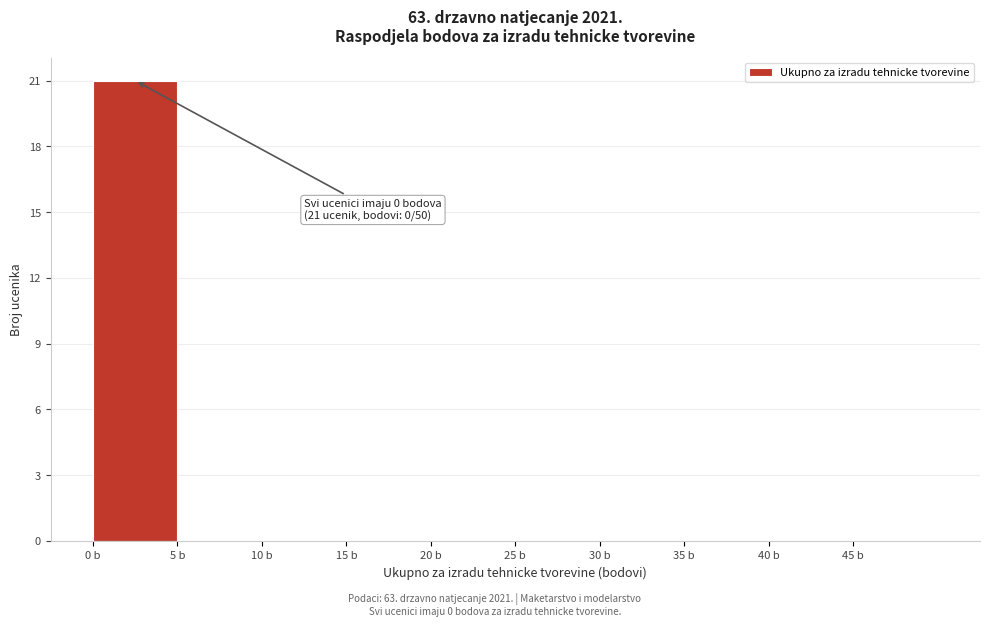

Which range on the x-axis has the tallest bar?

0 to 5